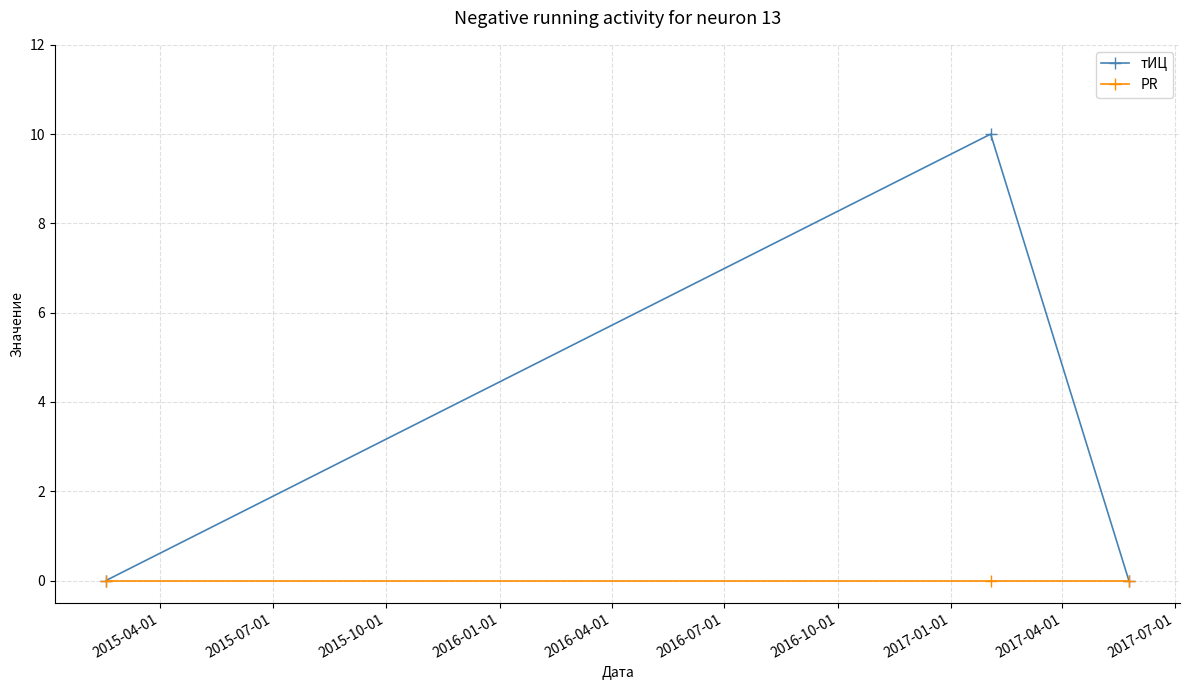

What are all the series names shown in the legend?

тИЦ, PR